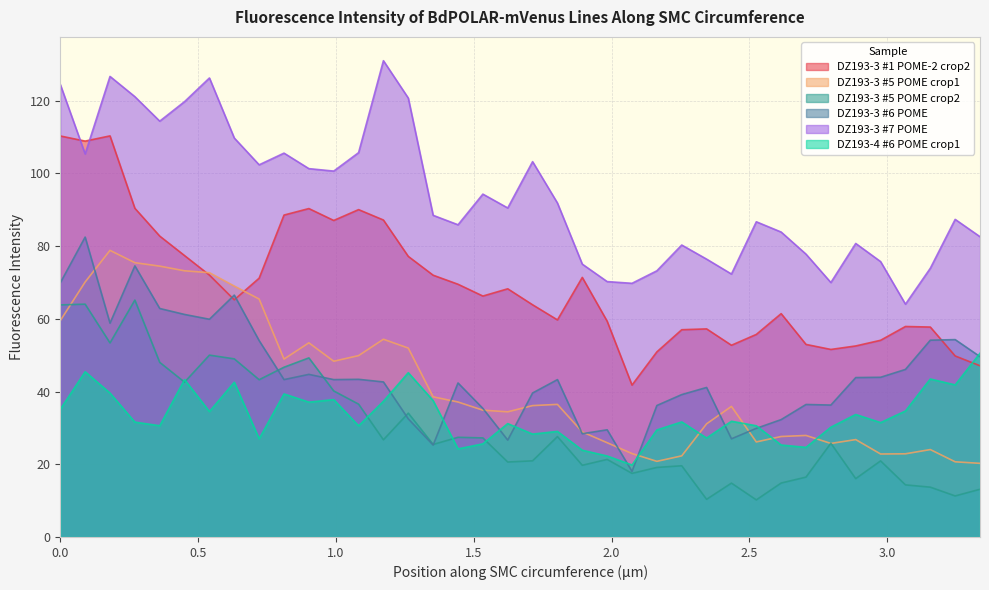

What is the highest value of the DZ193-4 #6 POME crop1 series?

50.5